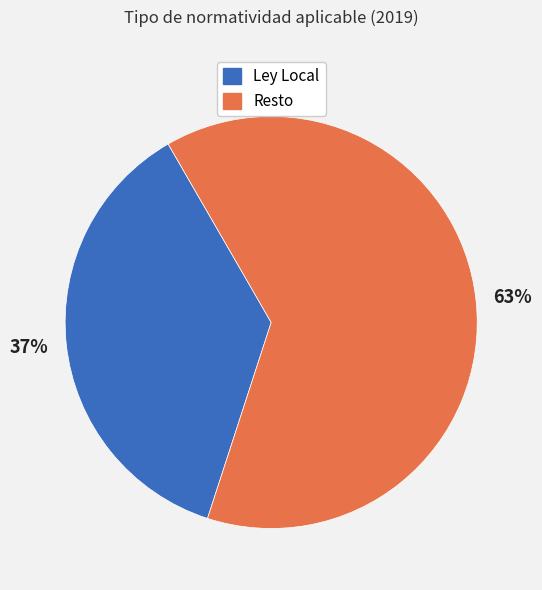

To the nearest percent, what is the average slice percentage?

50%